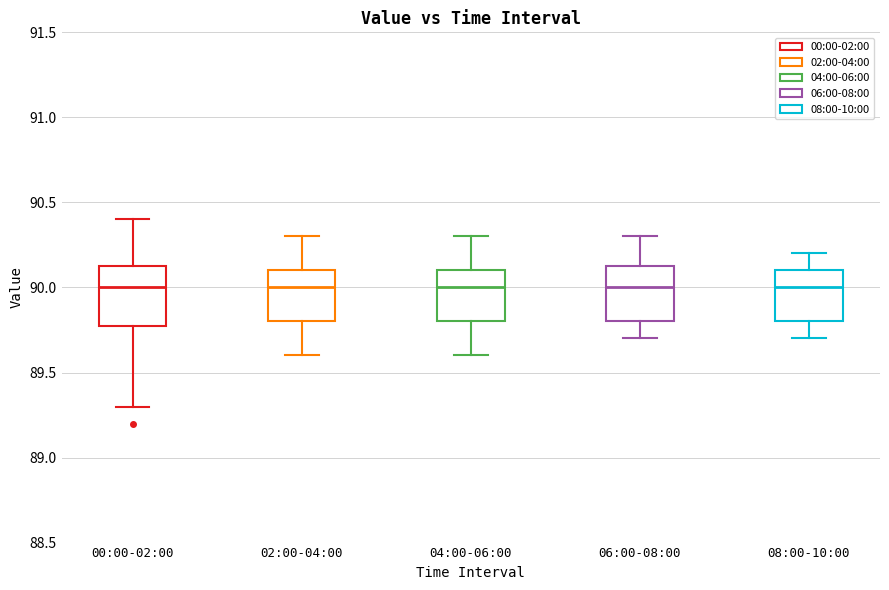

Where does the median line of the box for 06:00-08:00 sit on the y-axis? The values are not printed on the chart, so give them approximately, as read against the axis.

90.00